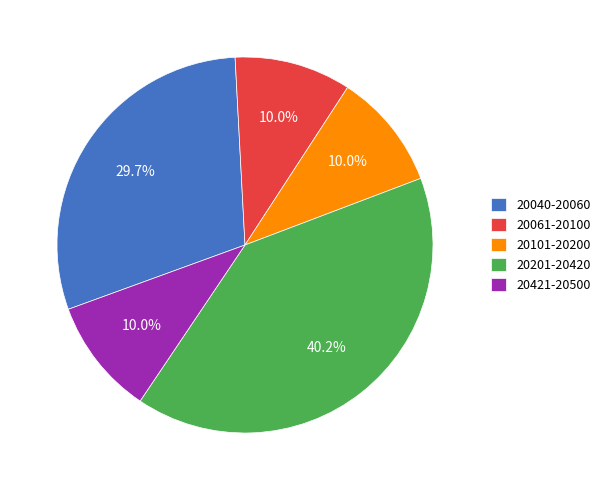

Which category has the biggest portion of the pie?

20201-20420